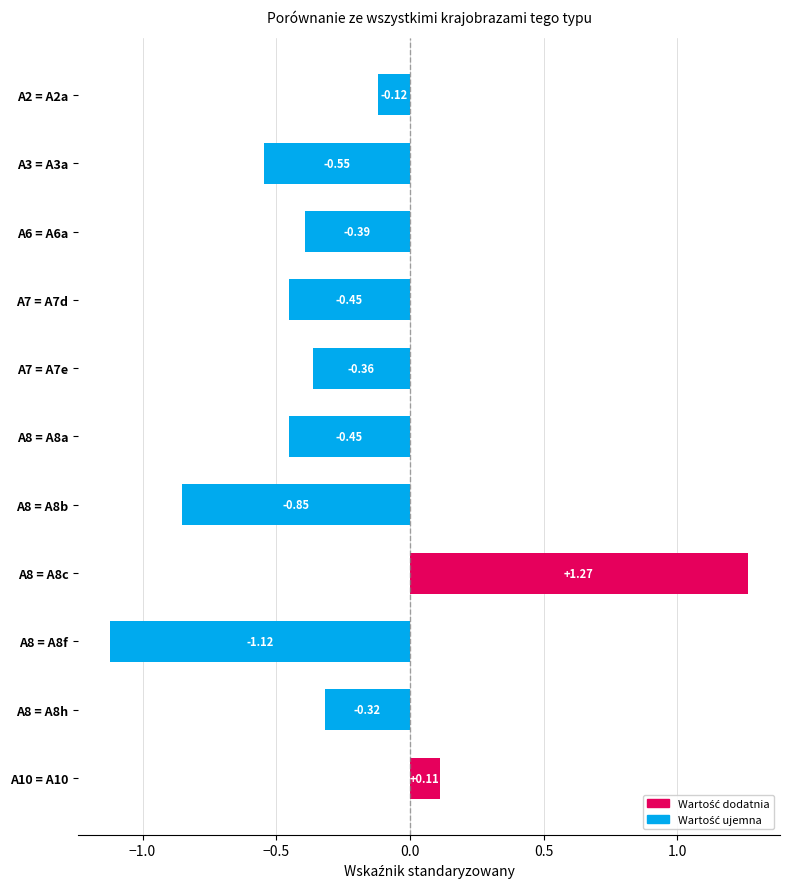

What is the sum of the values at A8 = A8c and A10 = A10?

1.4